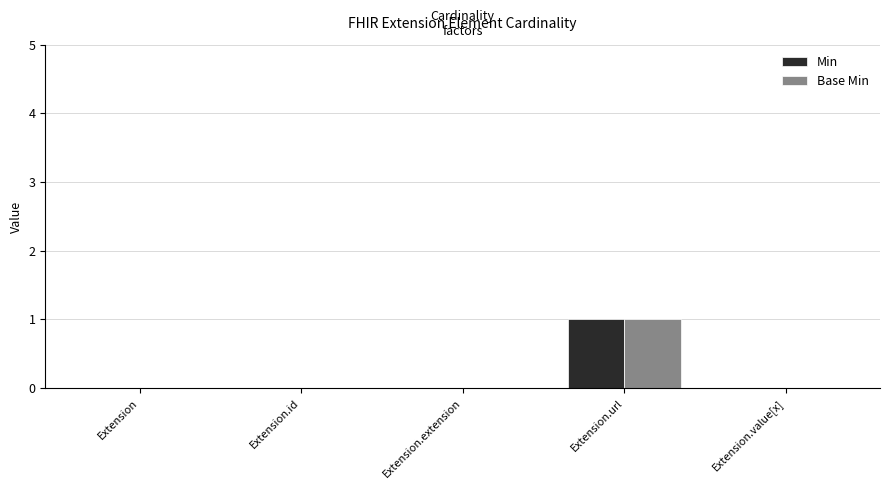

The Min series shows 0 at Extension.id. True or false?

True